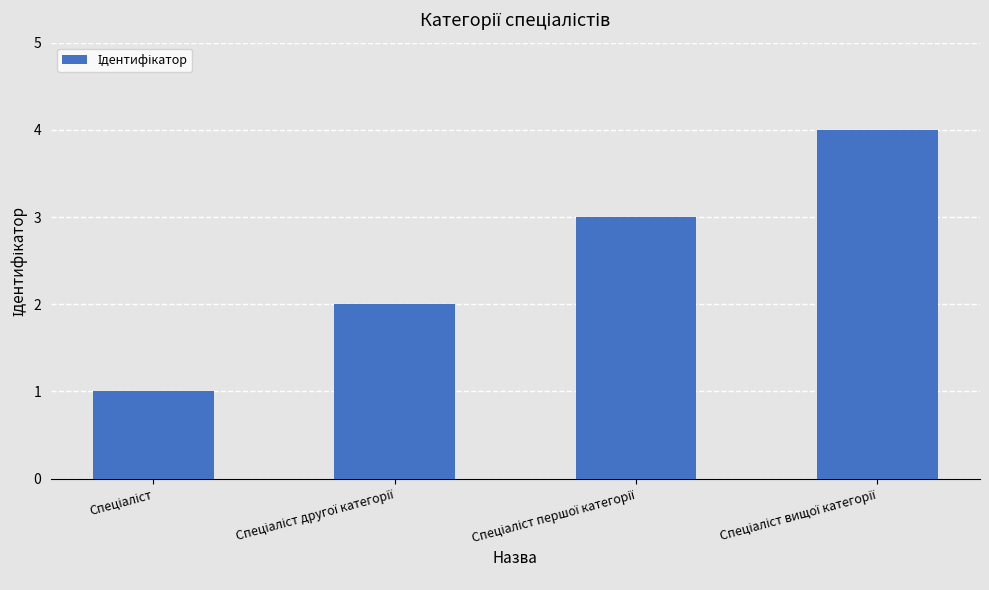

How many values are between 2 and 4?

3